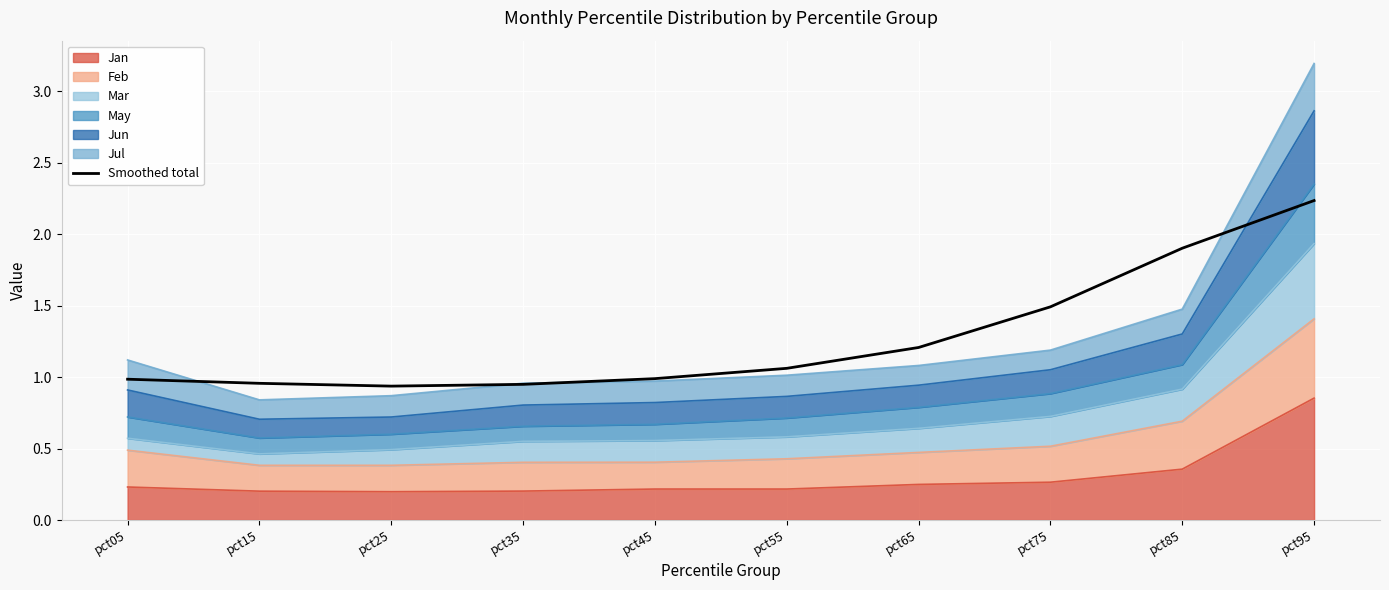

Reading left to right, what are all the values shown in this chart?

1.0	1.0	0.9	0.9	1.0	1.1	1.2	1.5	1.9	2.2